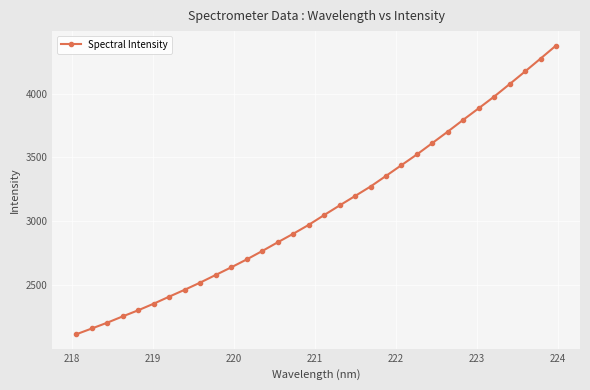

What is the smallest value displayed?

2115.6